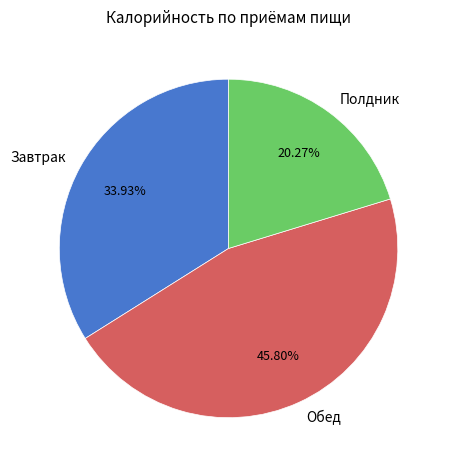

How many slices are in this pie chart?

3